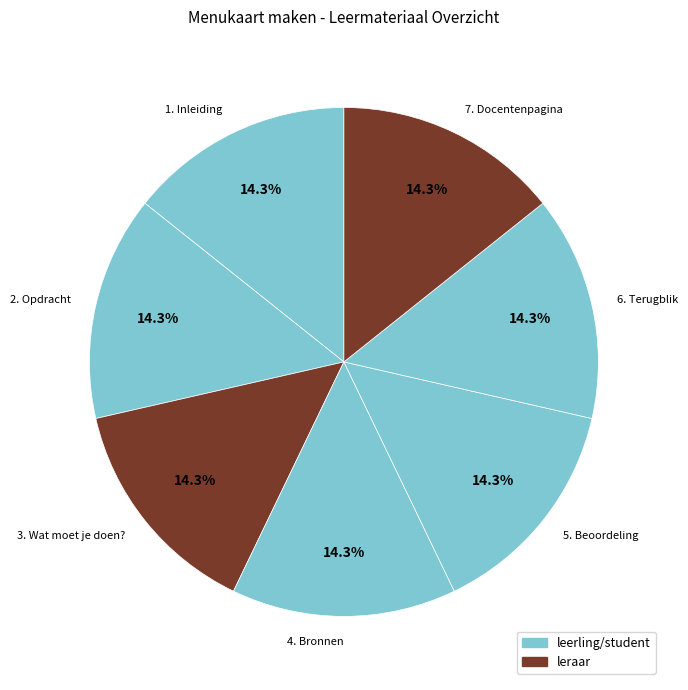

Approximately how many times larger is the value at 6. Terugblik compared to 7. Docentenpagina?

1.0